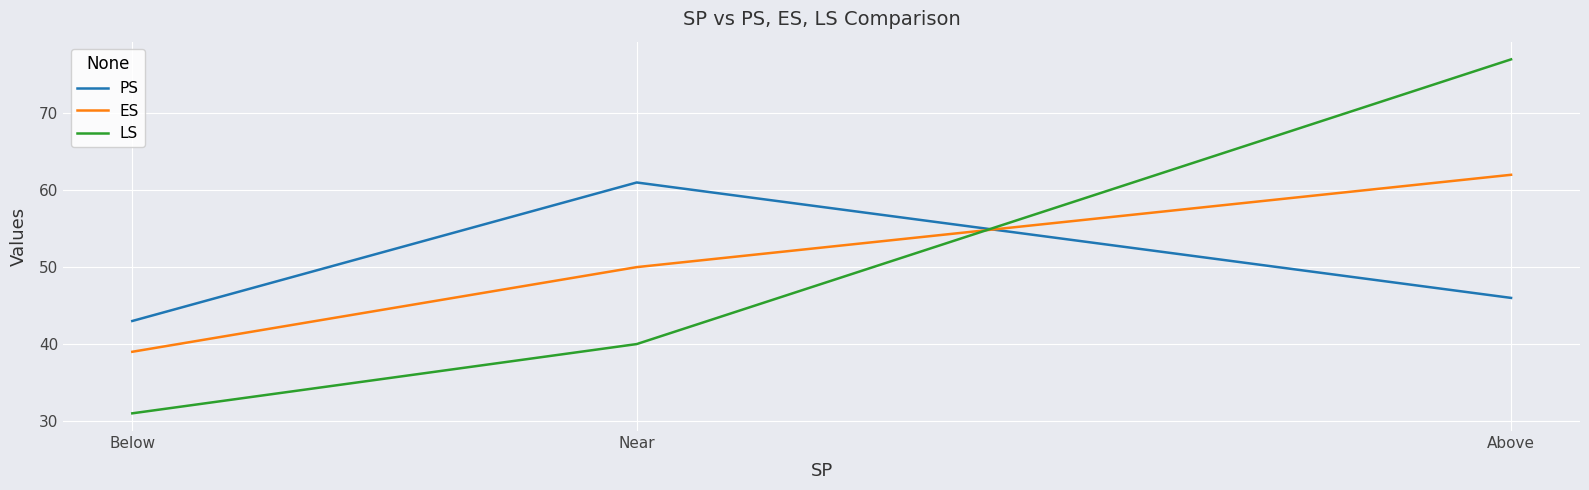

What is the total value across all series at Near?

151